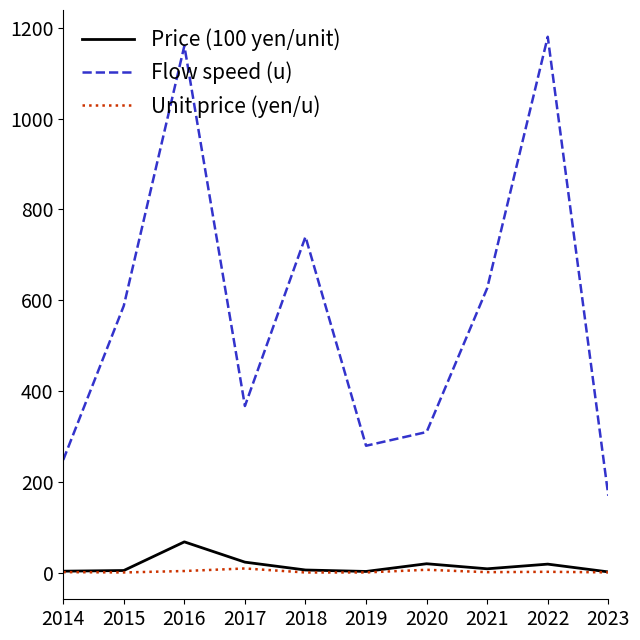

True or false: Flow speed (u) has a value of 473.4 at 2018.

False